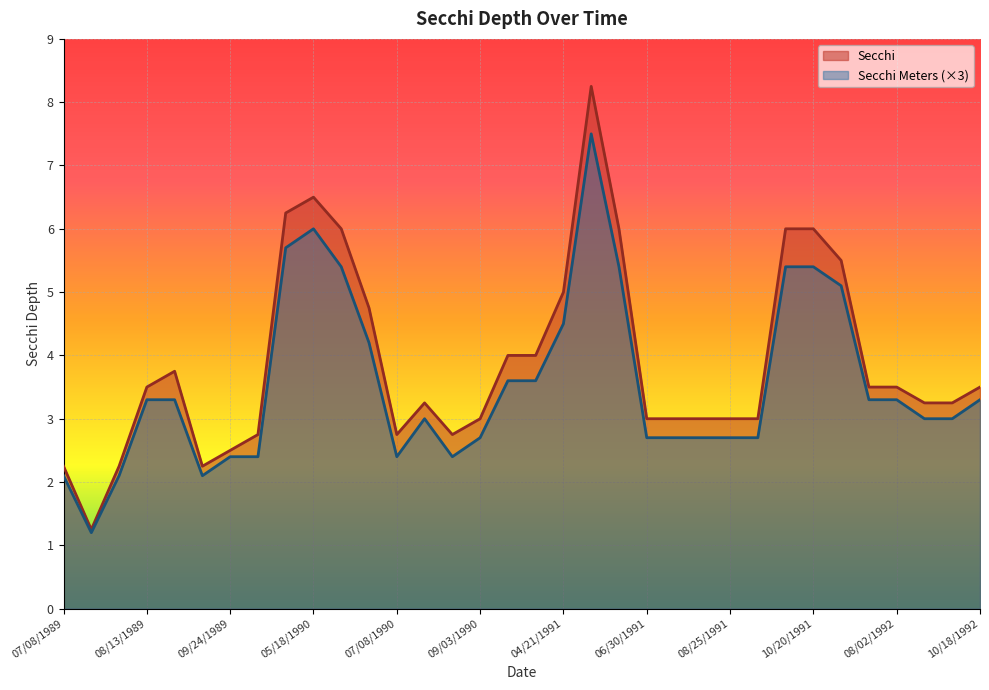

Which label corresponds to the smallest value in the chart?

07/16/1989